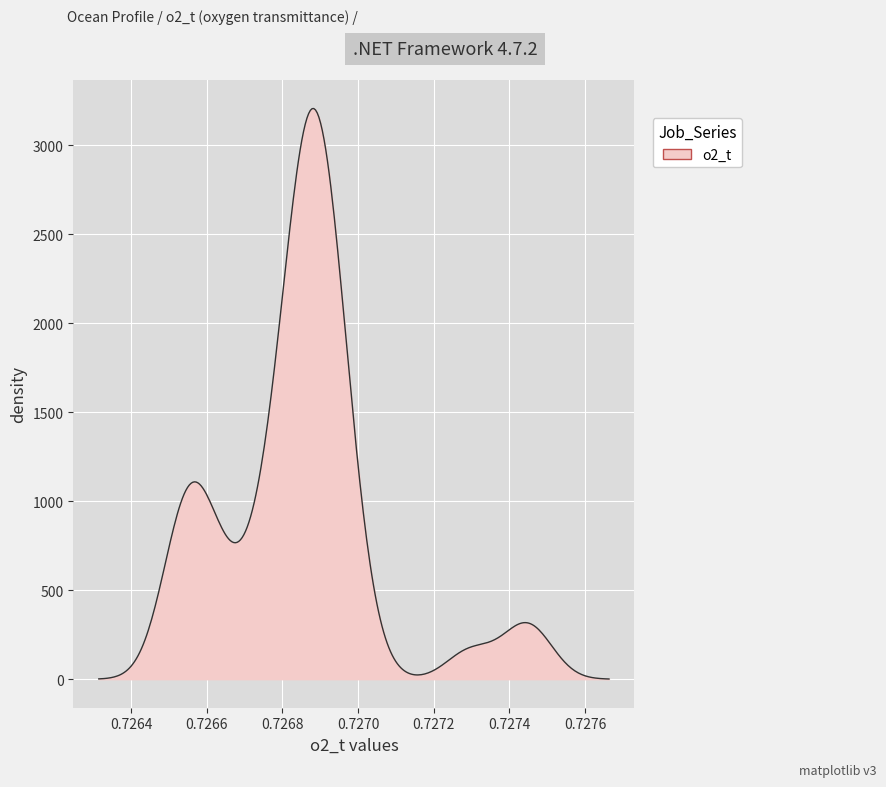

What is the difference between the maximum and minimum values?

3204.8